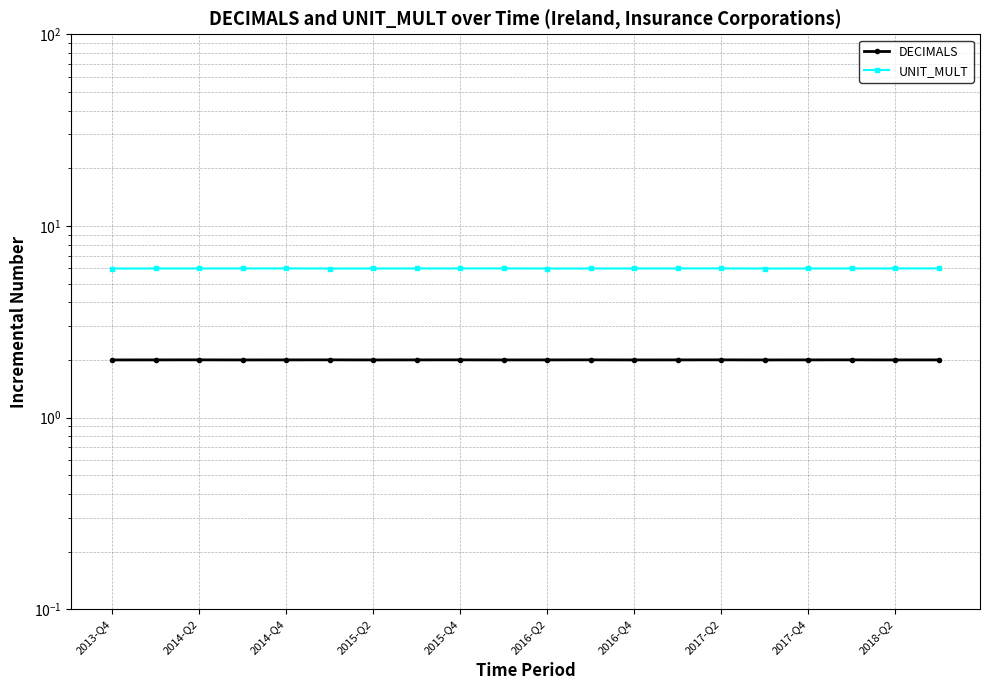

How many series are shown in this chart?

2